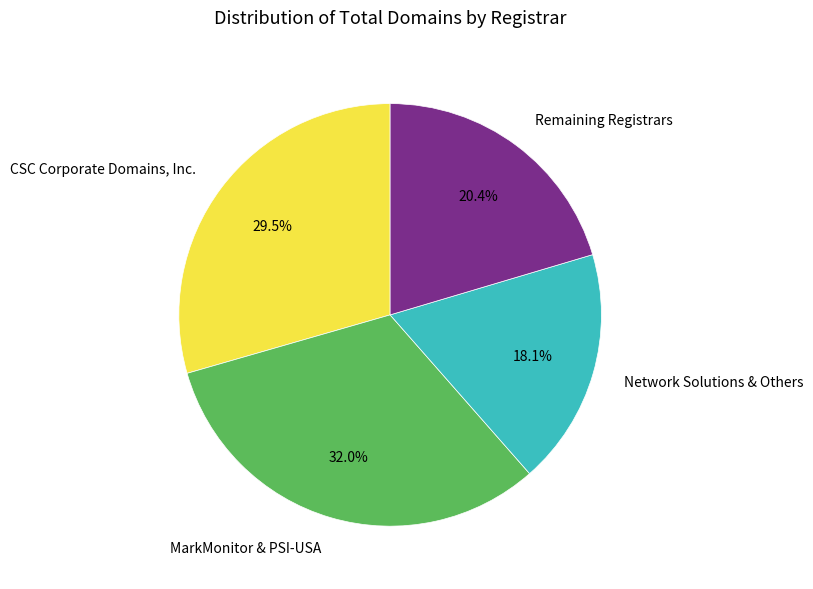

Combined, what portion of the pie is MarkMonitor & PSI-USA and CSC Corporate Domains, Inc.?

61.5%